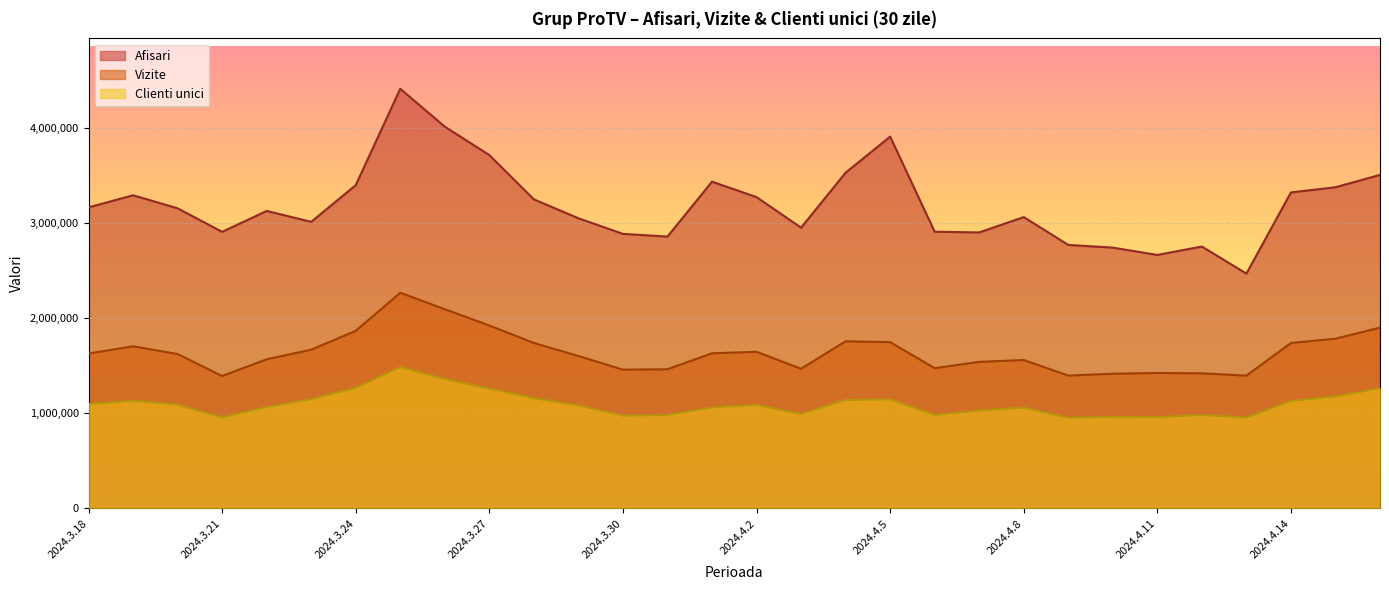

Does the chart display data point markers on the line(s)?

No